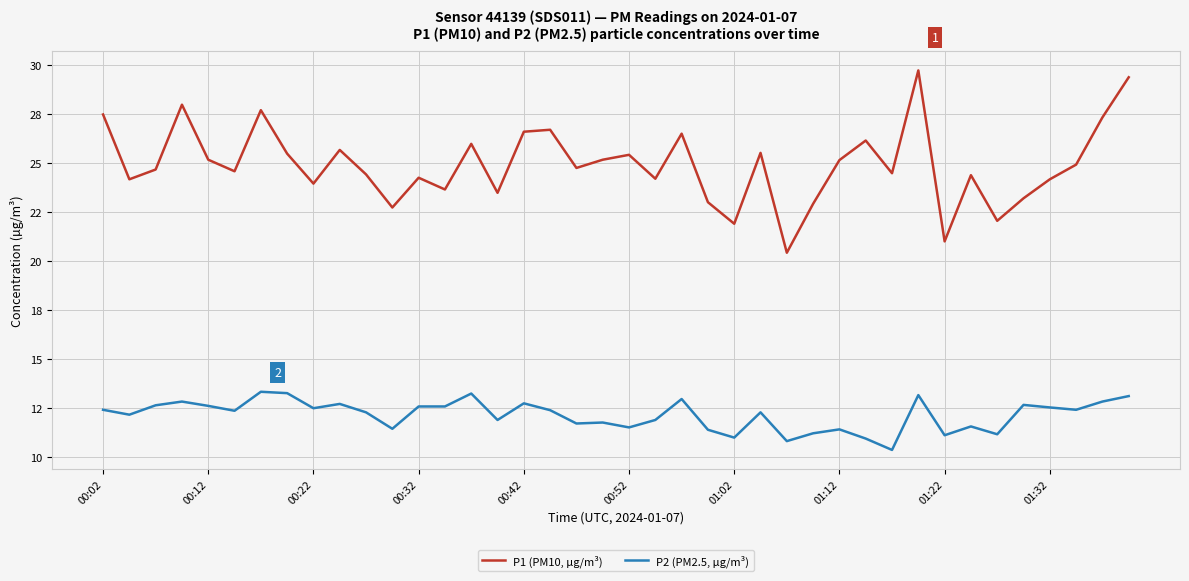

What are all the series names shown in the legend?

P1 (PM10, µg/m³), P2 (PM2.5, µg/m³)